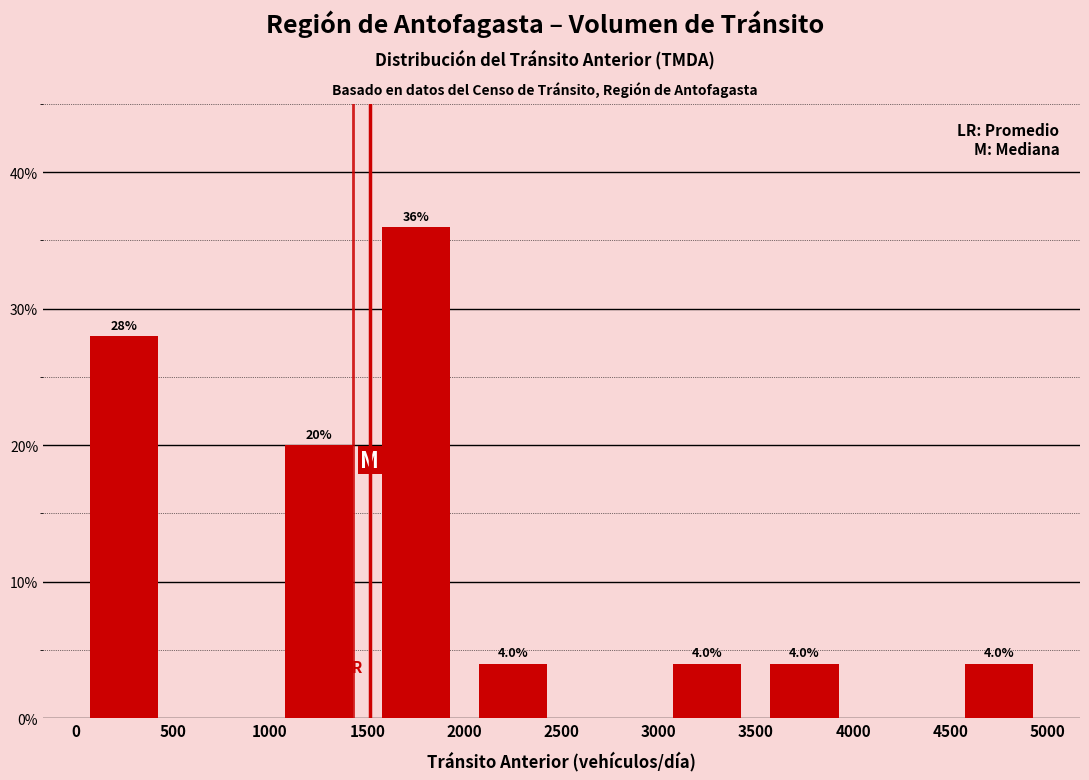

Which range on the x-axis has the tallest bar?

1500 to 2000